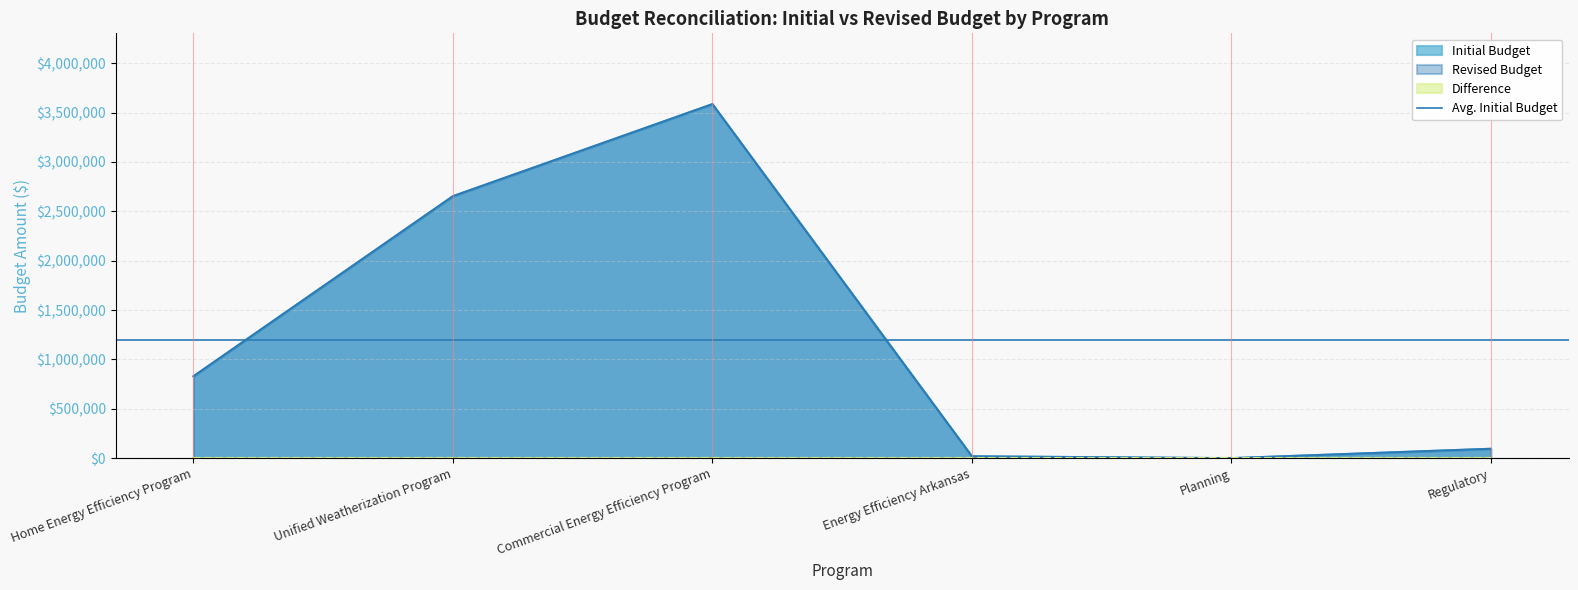

What is the sum of all Revised Budget values?

7181548